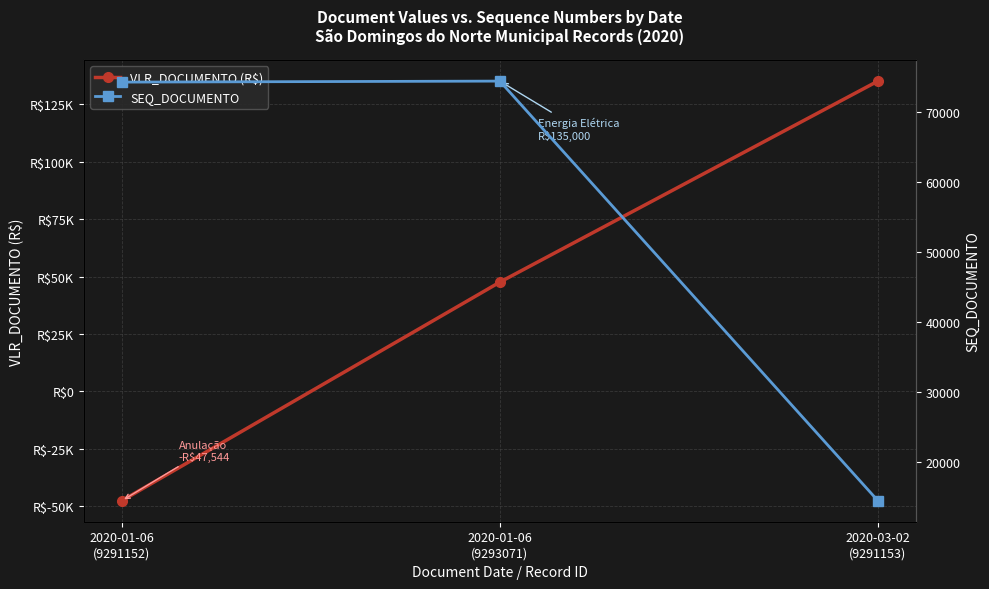

What is the sum of all SEQ_DOCUMENTO values?

163074